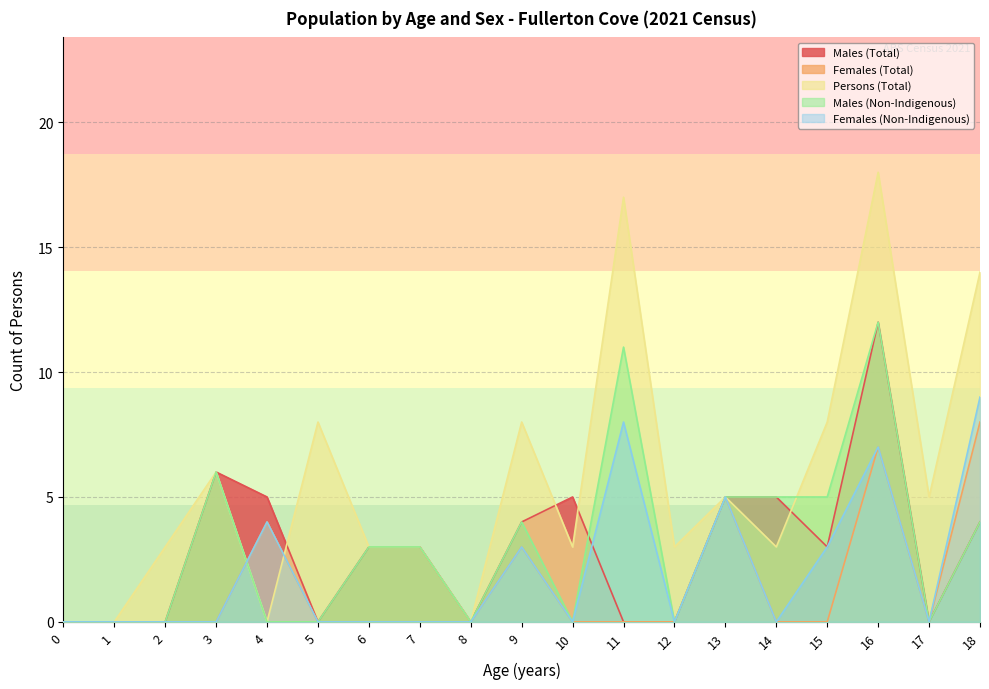

Reading left to right, list all the values displayed in this chart.

Males (Total): 0	0	0	6	5	0	3	3	0	4	5	0	0	5	5	3	12	0	4
Females (Total): 0	0	0	0	4	0	0	0	0	3	0	0	0	5	0	0	7	0	8
Persons (Total): 0	0	3	6	0	8	3	3	0	8	3	17	3	5	3	8	18	5	14
Males (Non-Indigenous): 0	0	0	6	0	0	3	3	0	4	0	11	0	5	5	5	12	0	4
Females (Non-Indigenous): 0	0	0	0	4	0	0	0	0	3	0	8	0	5	0	3	7	0	9